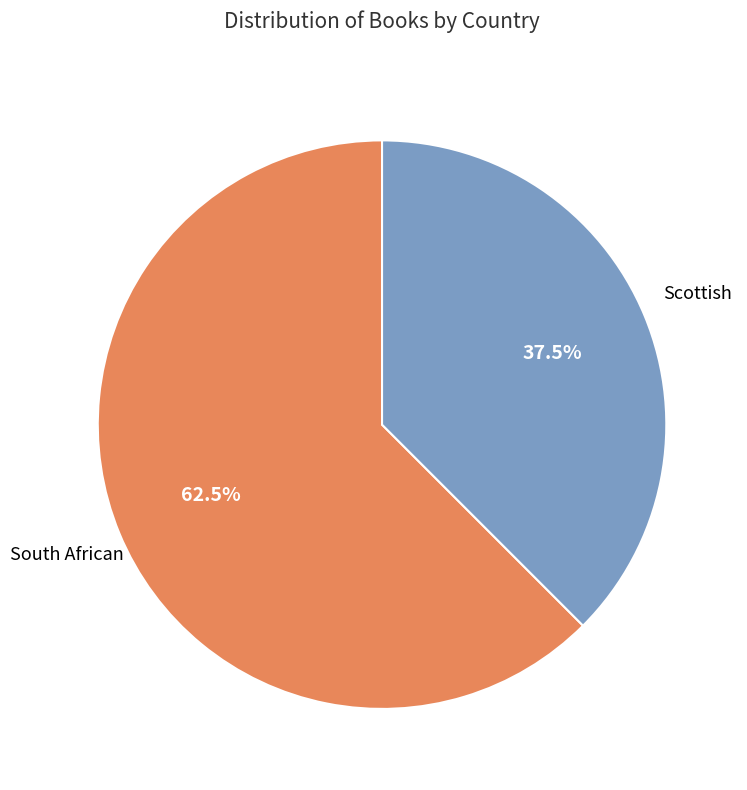

Does any single category account for the majority?

Yes